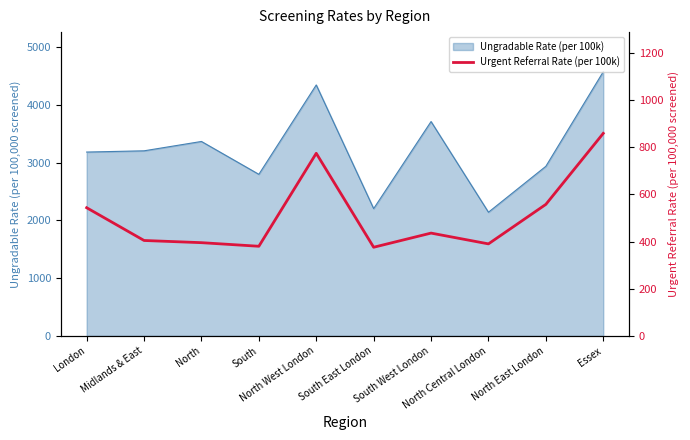

What is the label of the 6th point from the right?

North West London